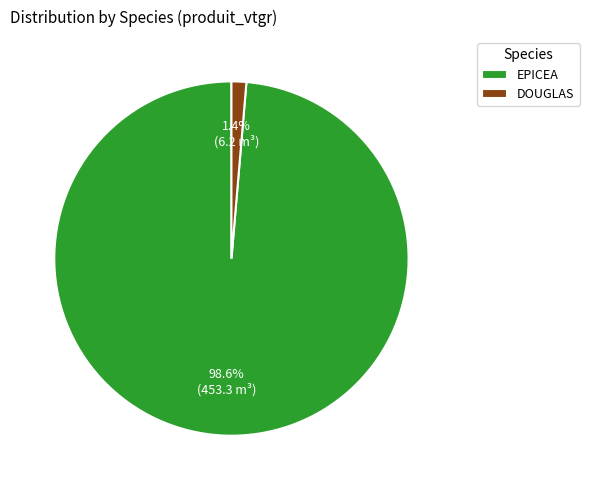

What percentage is the EPICEA slice, to the nearest percent?

99%